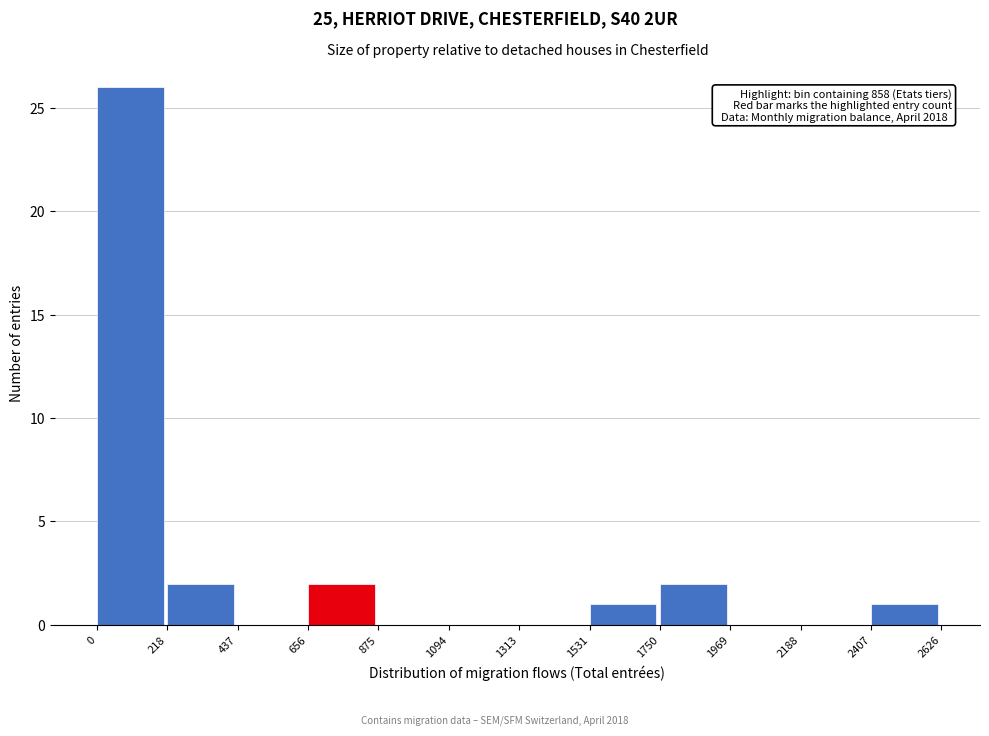

Which range on the x-axis has the tallest bar?

0 to 218